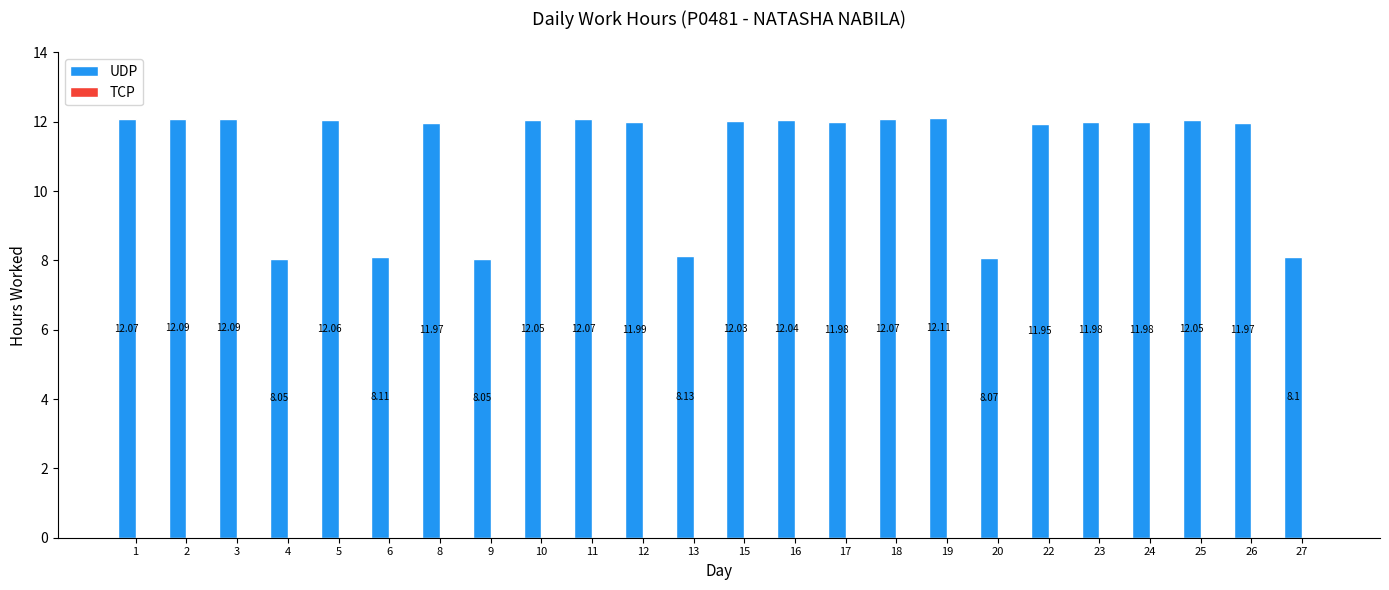

Approximately how many times larger is the value at 3 compared to 6?

1.5